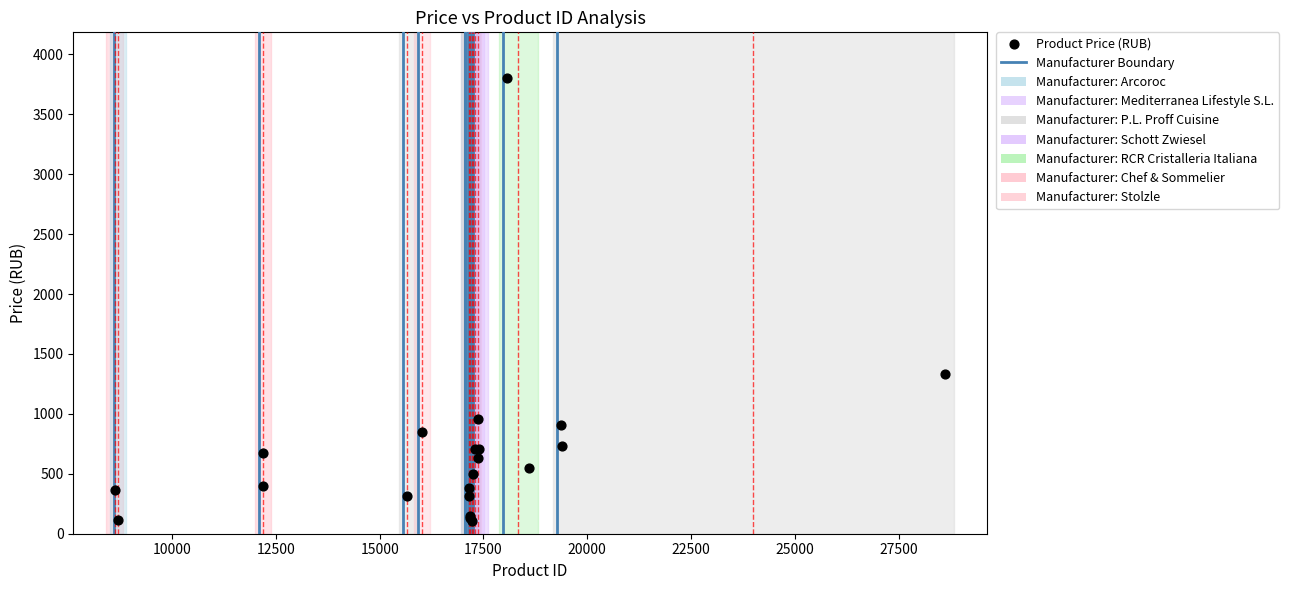

What Y value in the scatter plot is closest to 1954?

1330